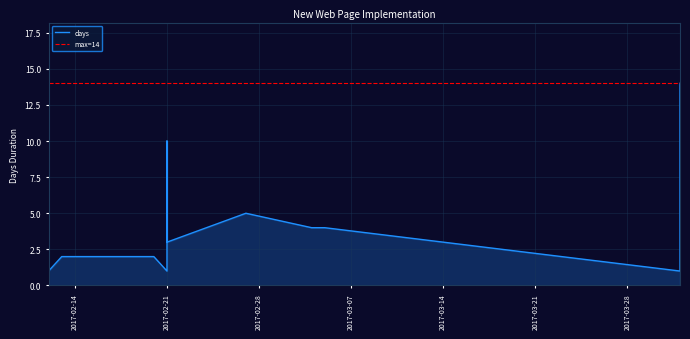

Reading left to right, transcribe all the data shown in this chart.

1	2	2	1	10	3	5	4	4	1	14